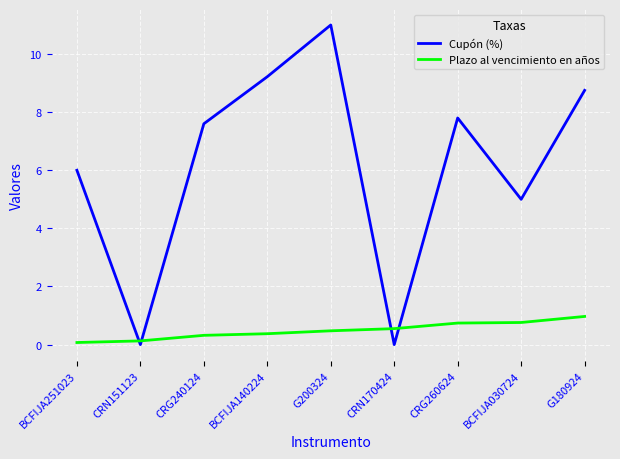

Read the Plazo al vencimiento en años value at BCFIJA030724.

0.8